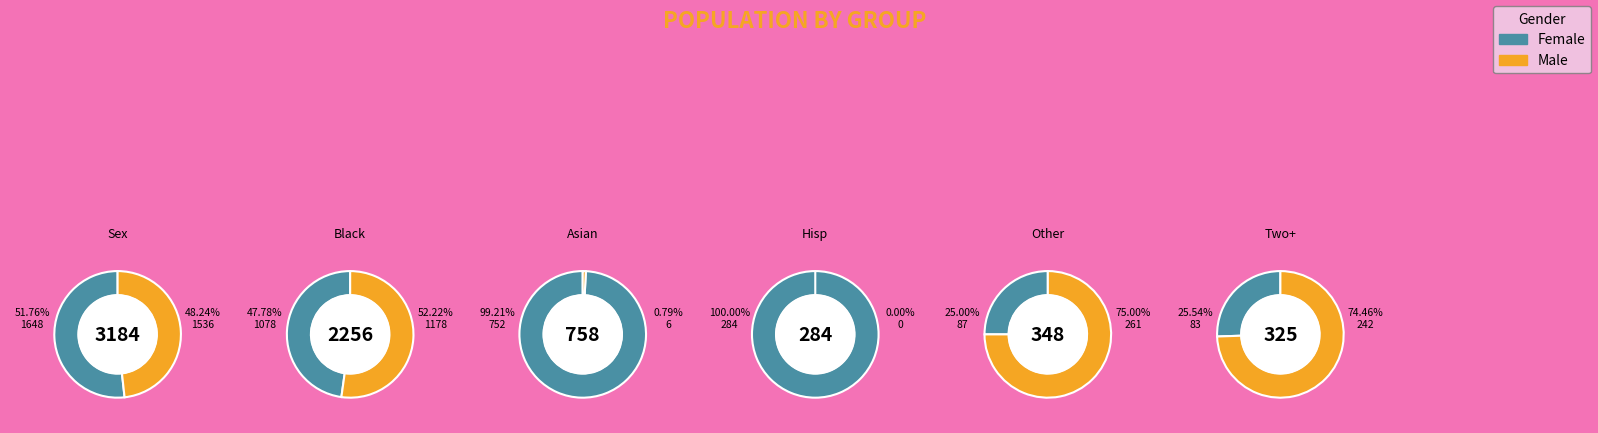

Is Asian alone the majority of the pie?

No